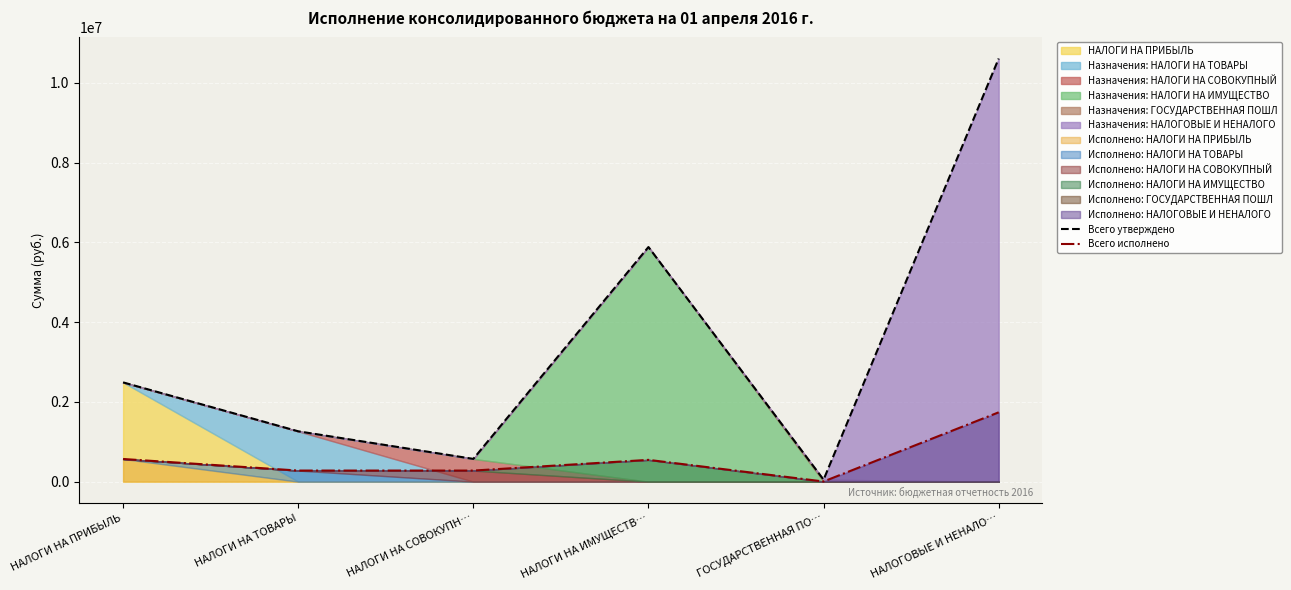

Is the value of Всего исполнено at НАЛОГИ НА ПРИБЫЛЬ greater than the value of Всего утверждено at НАЛОГИ НА ИМУЩЕСТВ…?

No